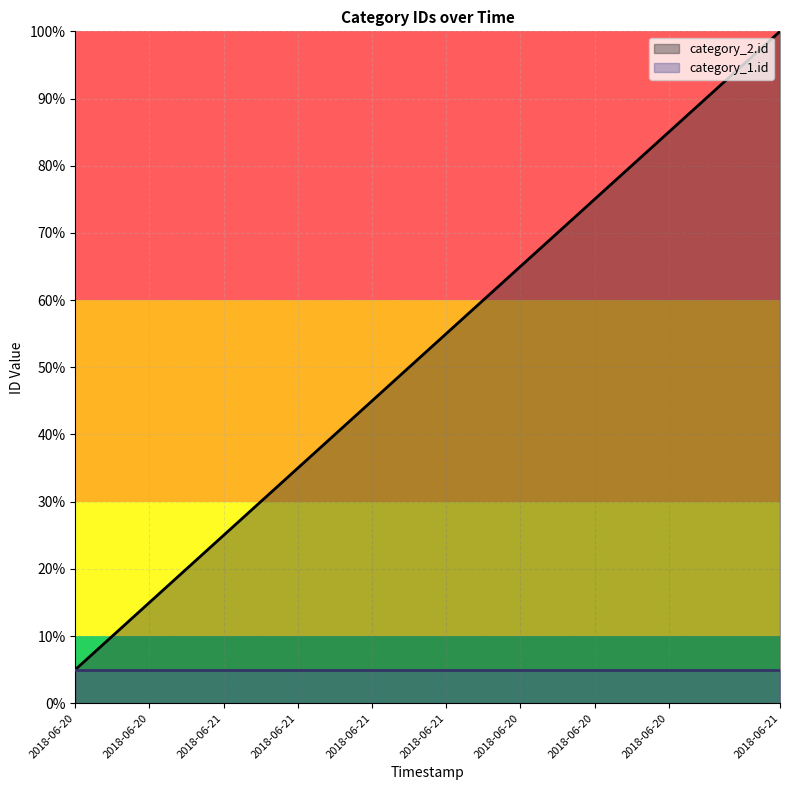

What is the sum of all values?

1050.0